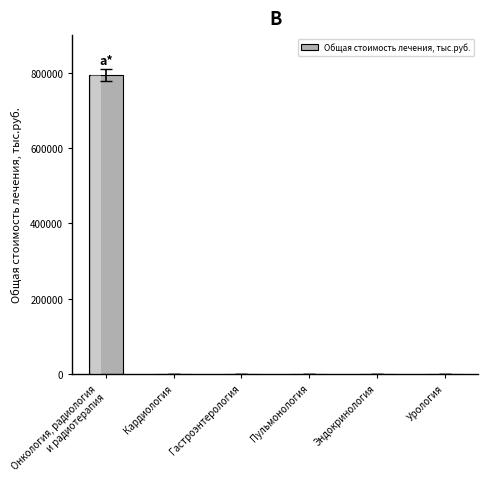

What is the sum of all values?

793218